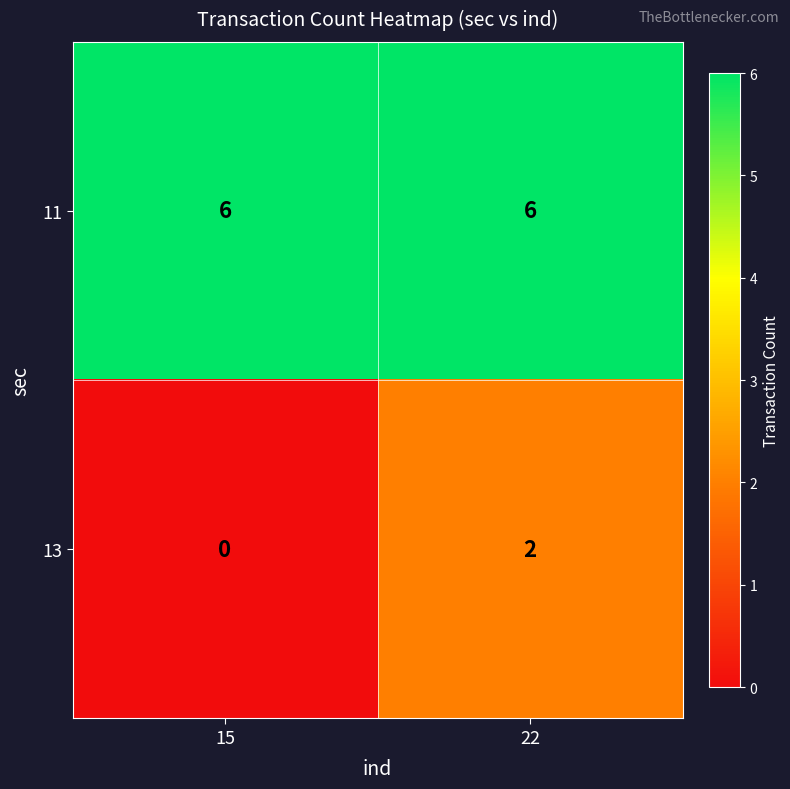

What is the total value across all series at 15?

6